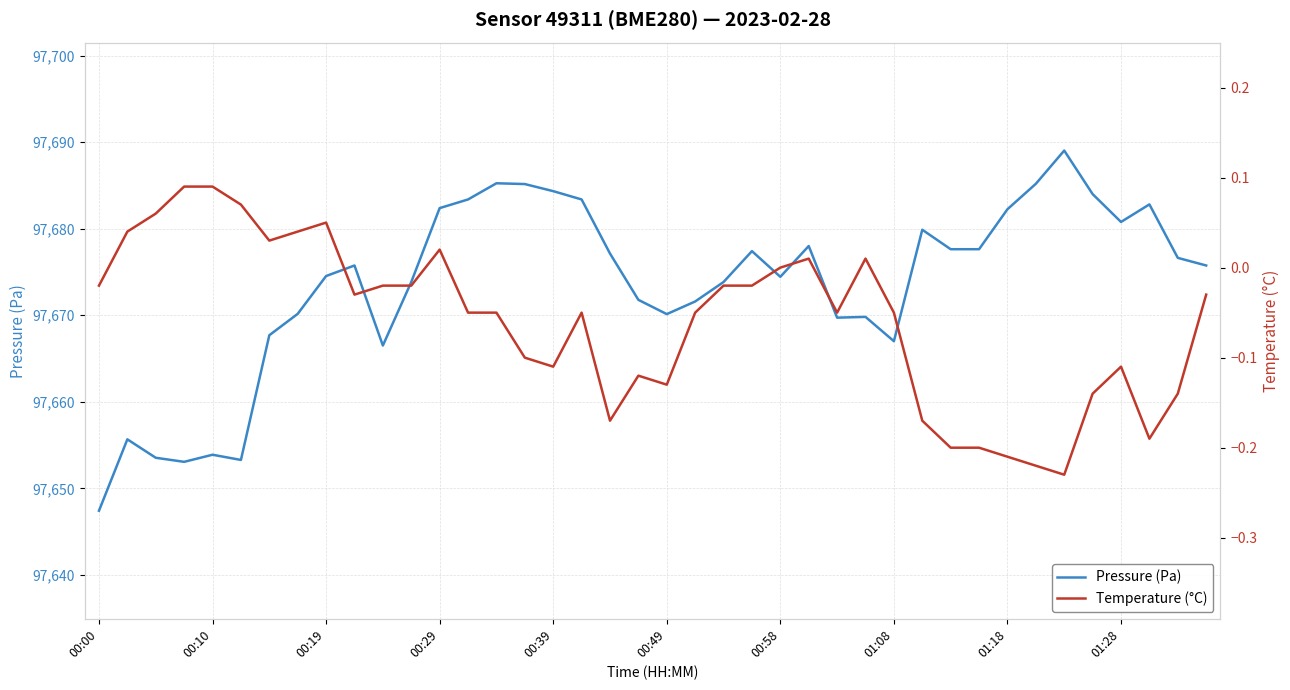

What is the difference between the maximum and minimum values in the Pressure (Pa) series?

41.6